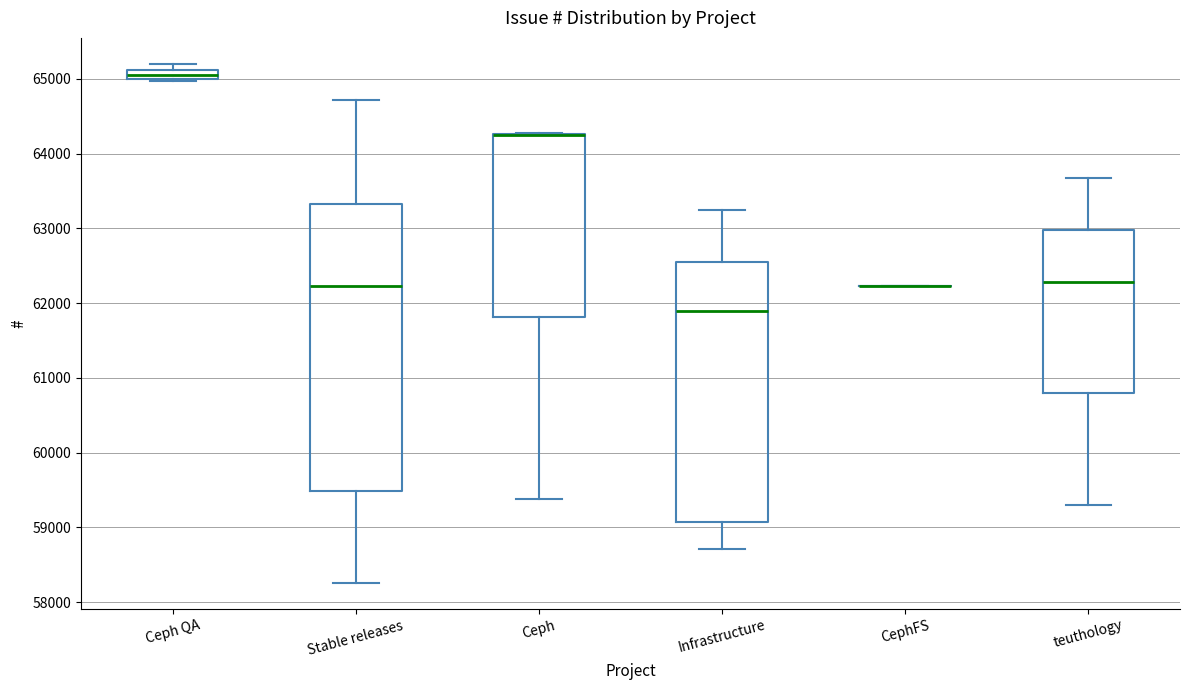

Comparing the boxes themselves (not the whiskers), which one is the tallest?

Stable releases